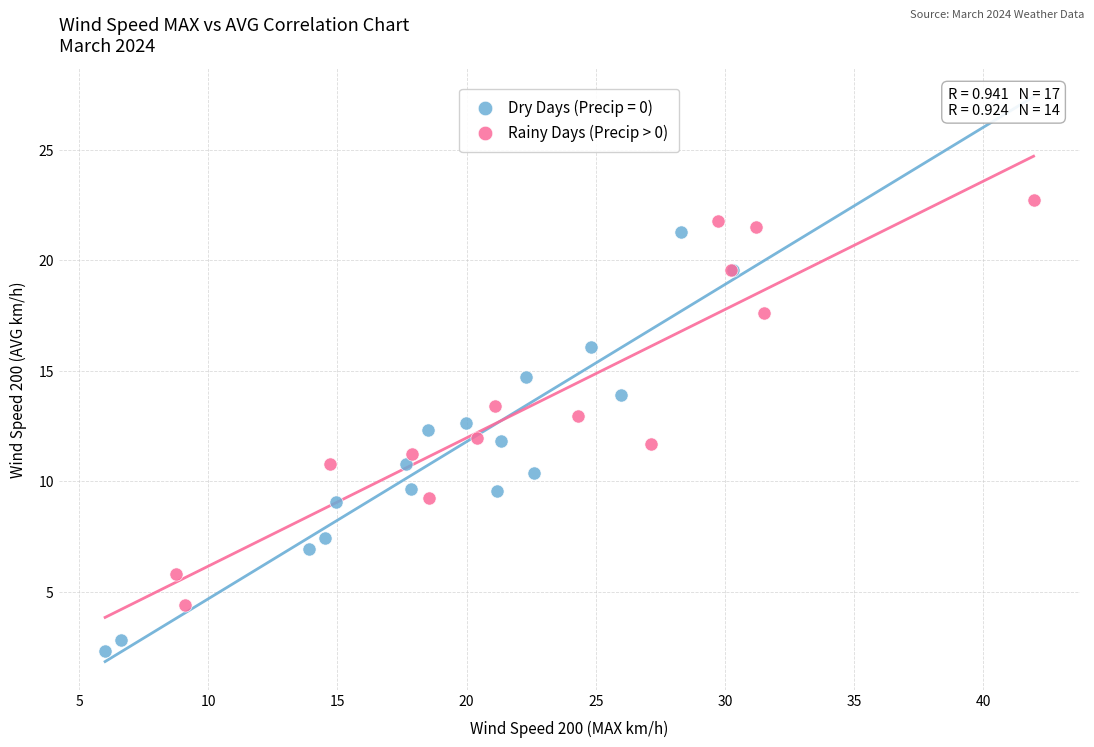

Which series reaches the maximum Y coordinate?

Rainy Days (Precip > 0)